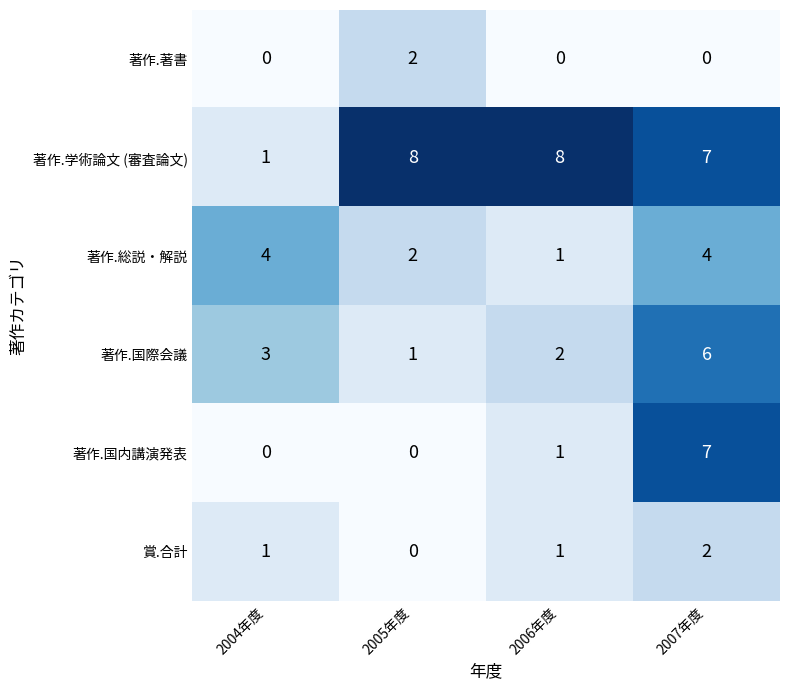

At how many categories does at least one series exceed 6?

3